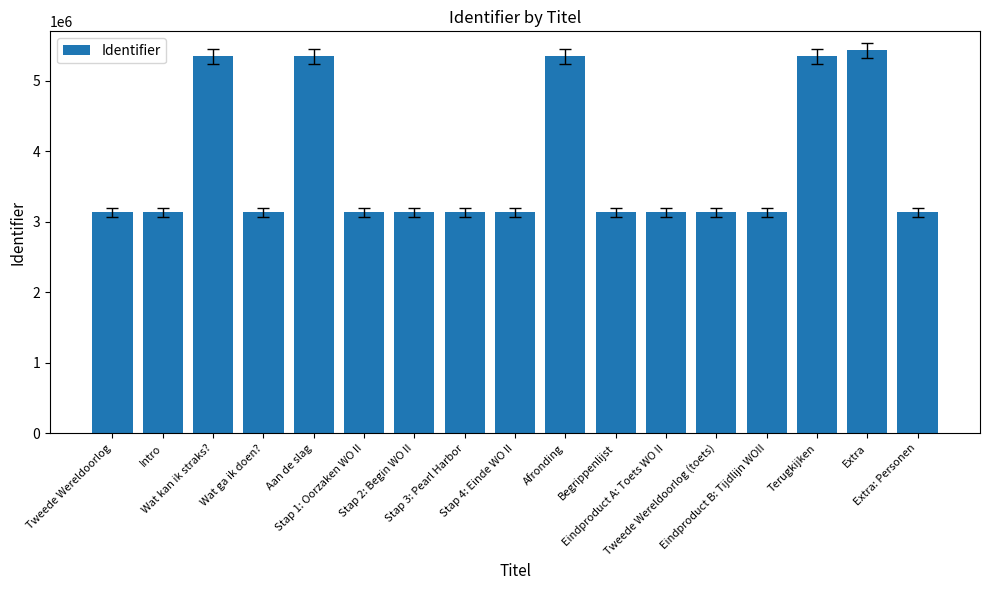

True or false: the data shows 7832586 at Wat kan ik straks?.

False